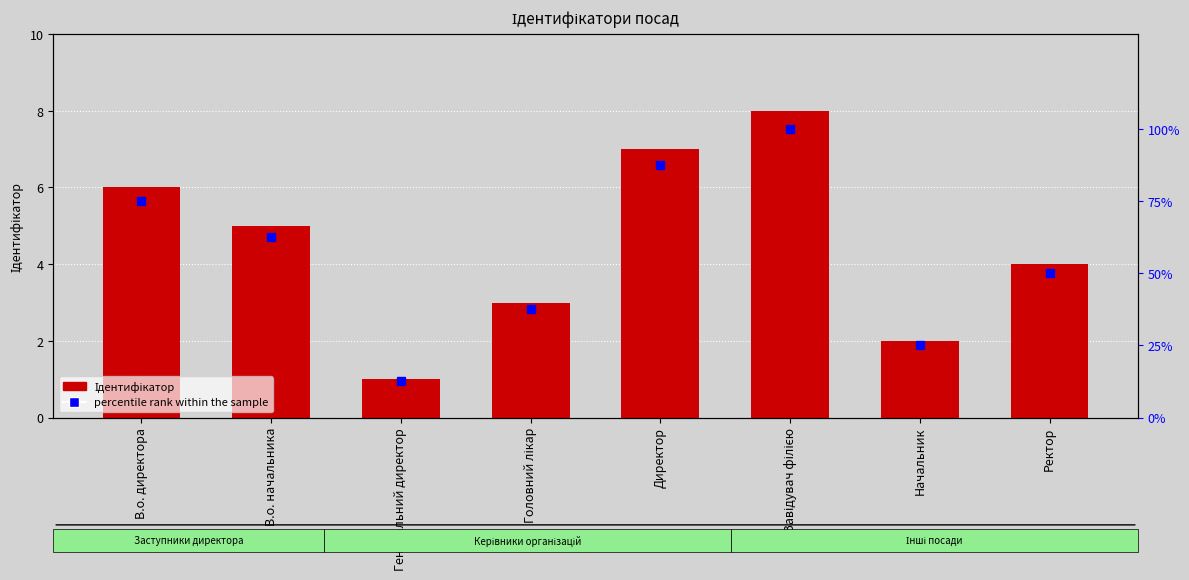

What is the approximate value of Ідентифікатор at Генеральний директор?

1.0